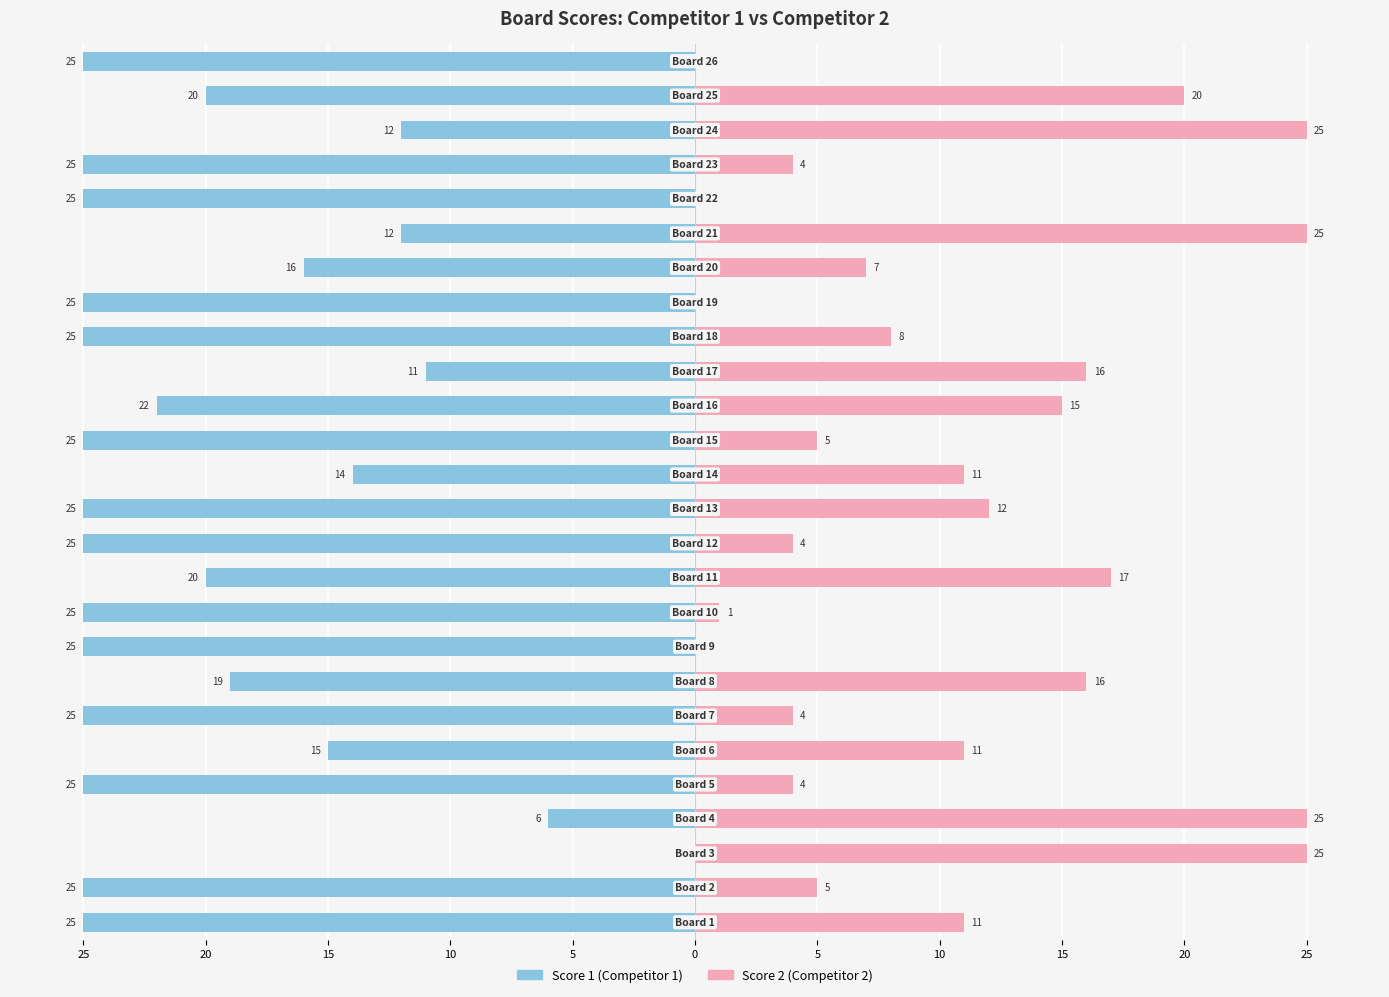

True or false: Score 1 has a value of -15 at 15.

False